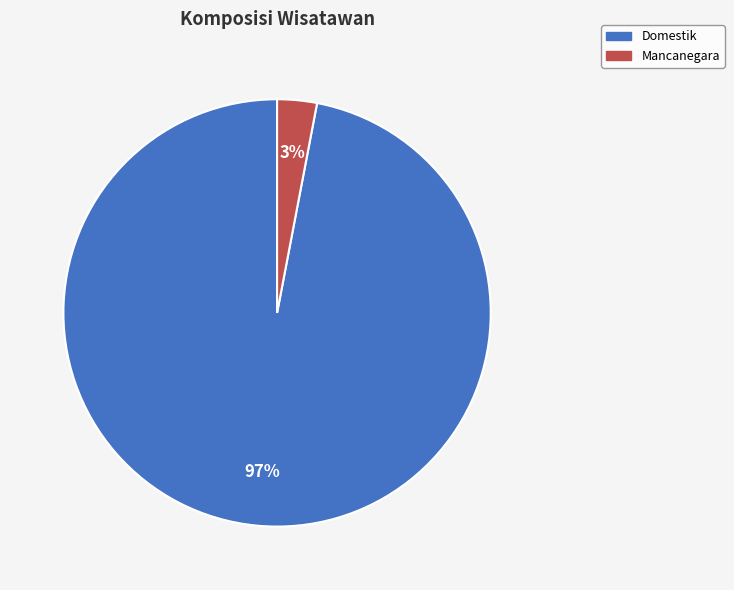

Approximately how many times larger is the value at Domestik compared to Mancanegara?

32.3